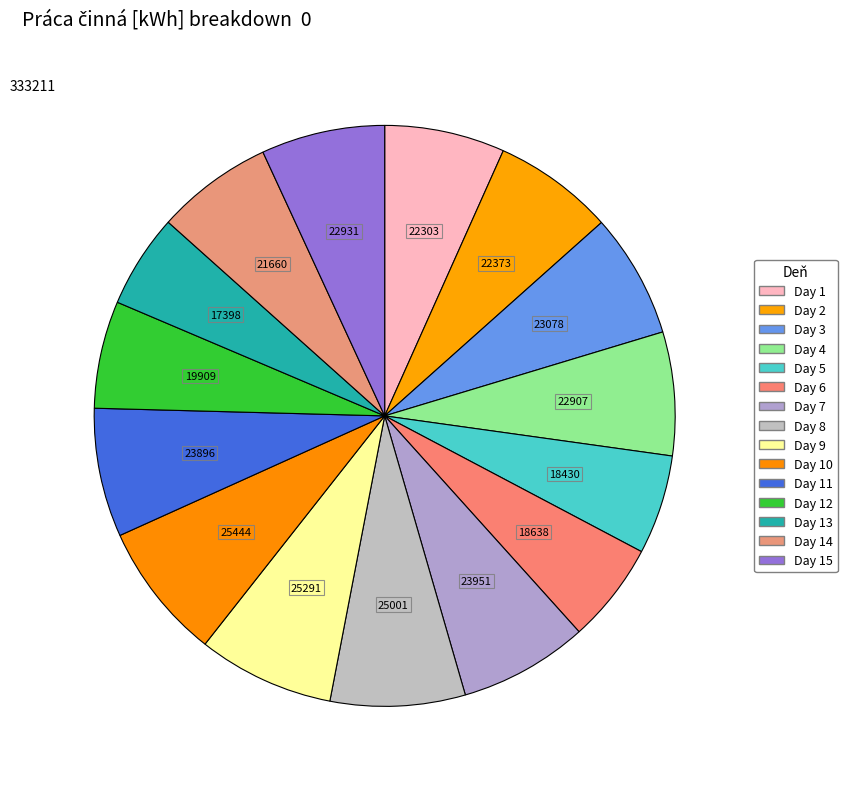

How many segments does this pie chart have?

15